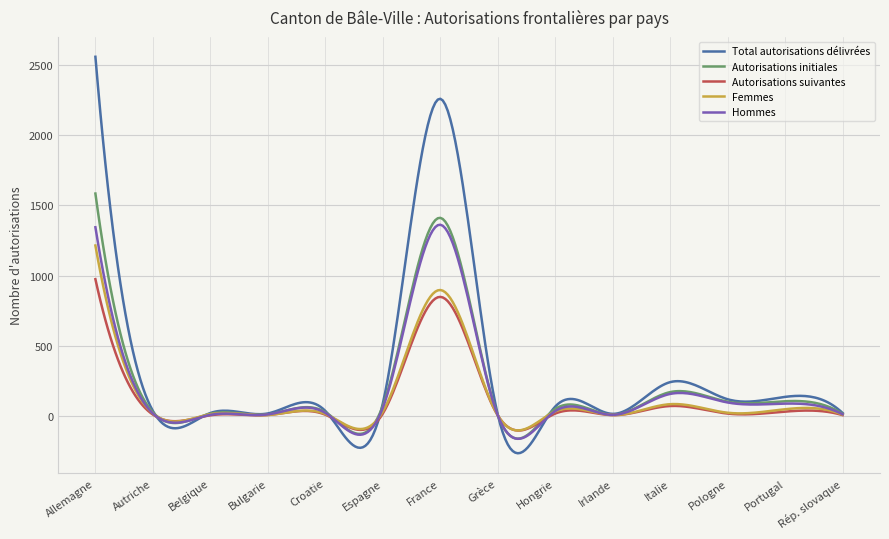

What is the minimum value for Autorisations initiales?

-161.9